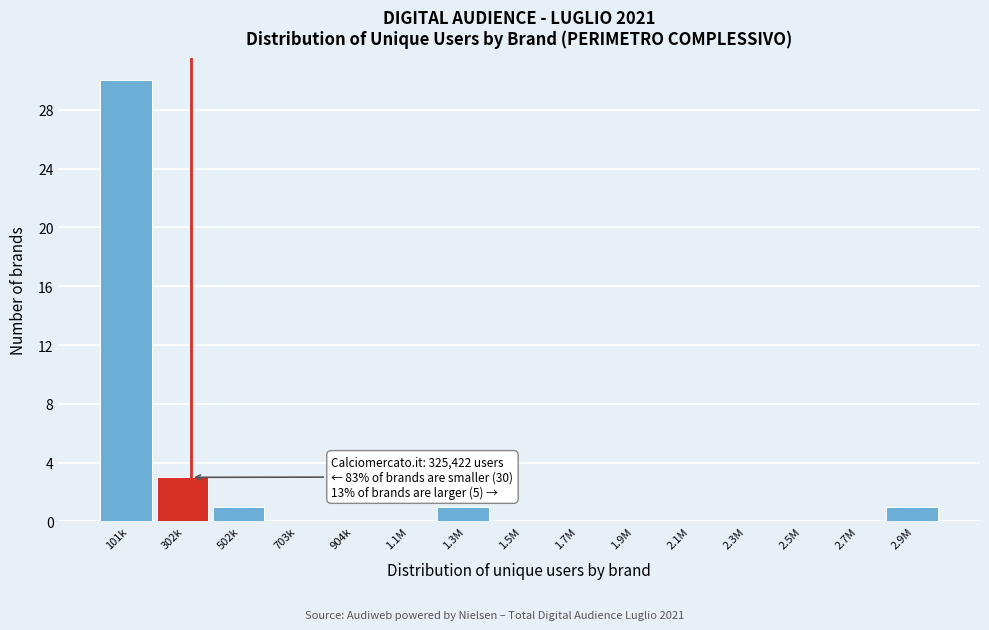

Reading right to left, what are all the values shown in this chart?

2.9M=1	2.7M=0	2.5M=0	2.3M=0	2.1M=0	1.9M=0	1.7M=0	1.5M=0	1.3M=1	1.1M=0	904k=0	703k=0	502k=1	302k=3	101k=30